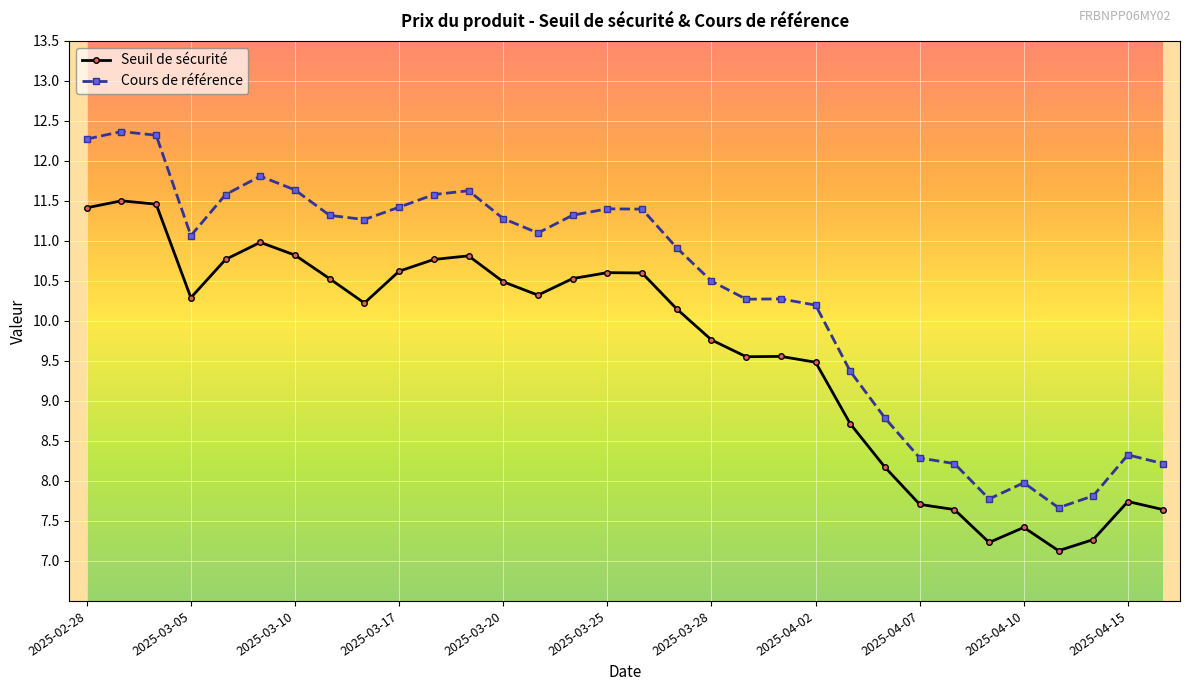

Which series has the largest range (max minus min)?

Cours de référence